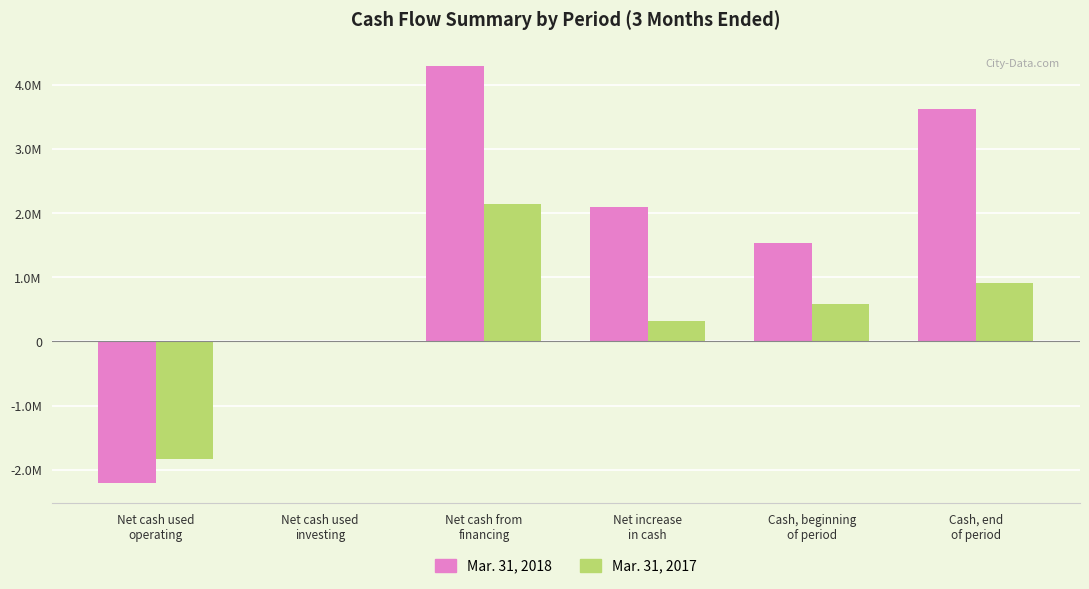

Is the value of Mar. 31, 2018 at Net increase
in cash greater than the value of Mar. 31, 2017 at Net cash used
operating?

Yes